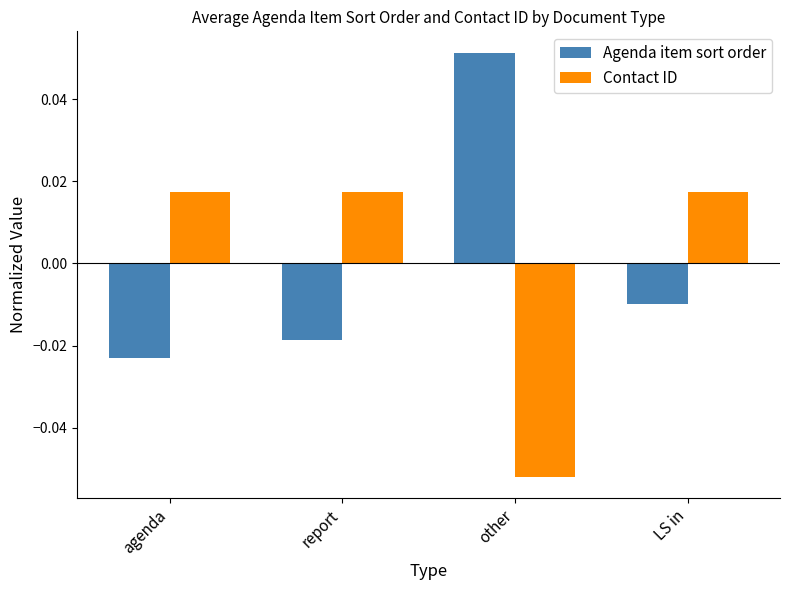

How many values in Agenda item sort order are above zero?

1